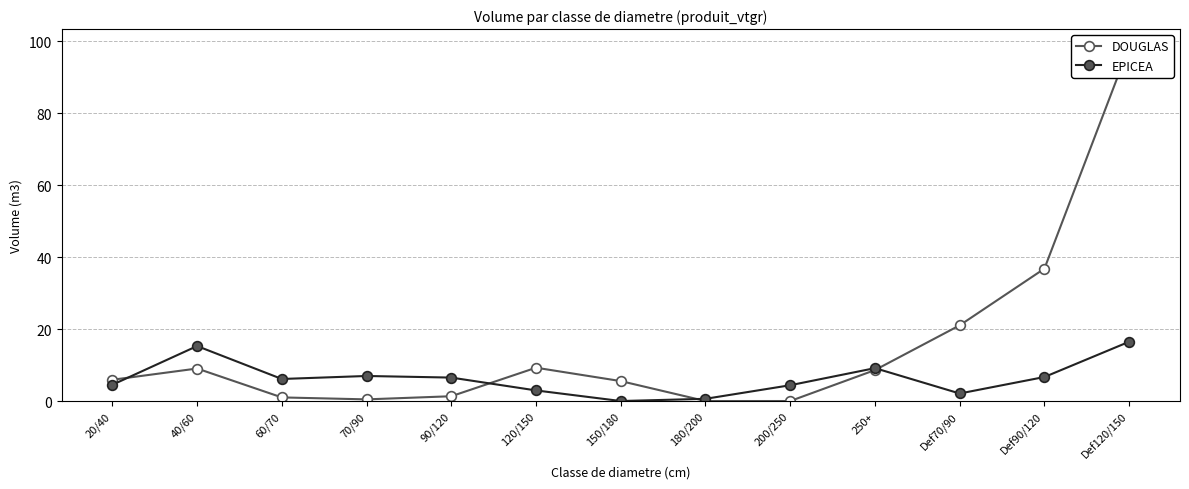

At which category does DOUGLAS reach its first local peak?

40/60